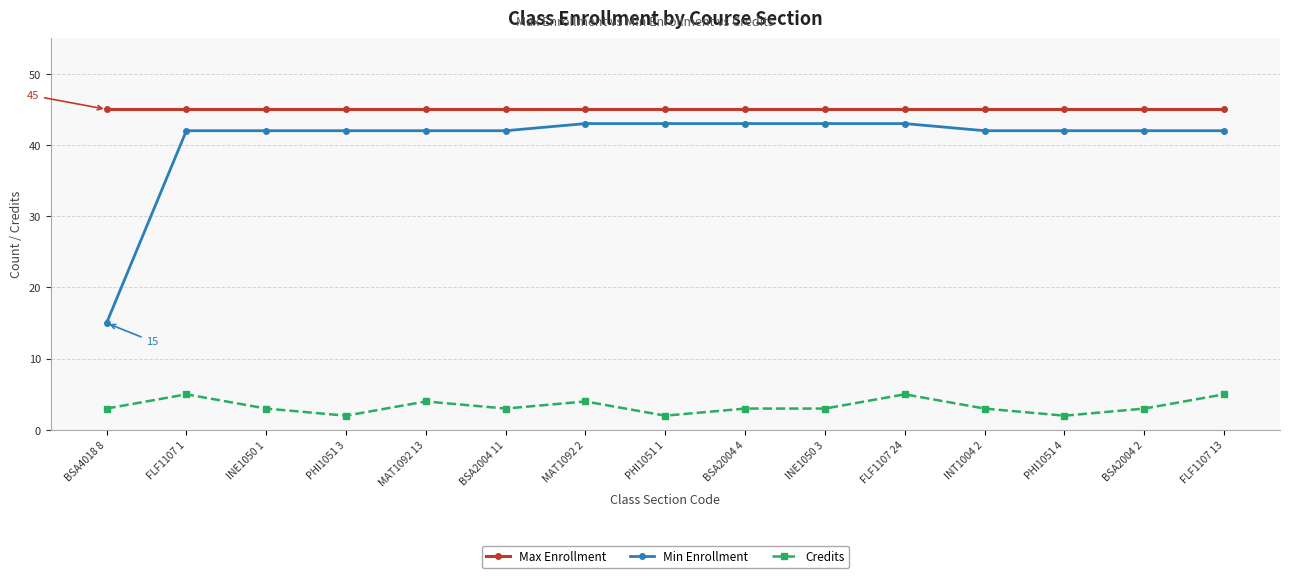

What is the maximum value for Credits?

5